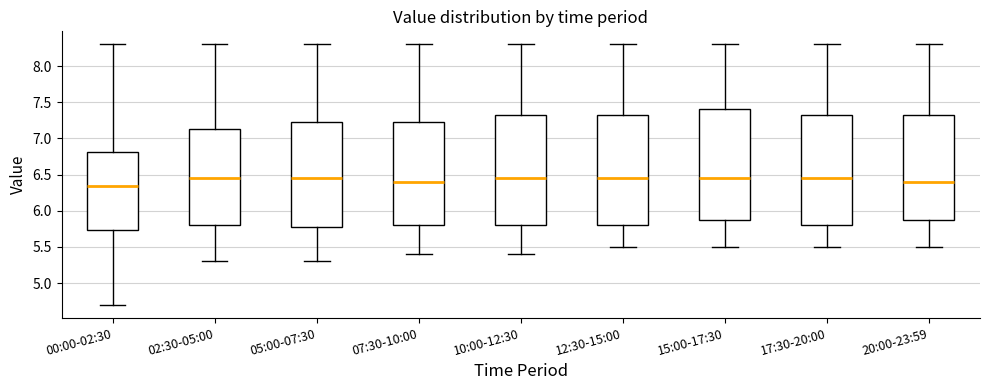

Reading left to right, transcribe this box plot: for each box, give where its median line is, the range the box spans, and where its two whiskers end, as read against the y-axis. The values are not printed on the chart, so give them approximately, as read against the axis.

00:00-02:30: median 6.35, box 5.75 to 6.80, whiskers 4.70 to 8.30
02:30-05:00: median 6.45, box 5.80 to 7.15, whiskers 5.30 to 8.30
05:00-07:30: median 6.45, box 5.80 to 7.25, whiskers 5.30 to 8.30
07:30-10:00: median 6.40, box 5.80 to 7.25, whiskers 5.40 to 8.30
10:00-12:30: median 6.45, box 5.80 to 7.35, whiskers 5.40 to 8.30
12:30-15:00: median 6.45, box 5.80 to 7.35, whiskers 5.50 to 8.30
15:00-17:30: median 6.45, box 5.90 to 7.40, whiskers 5.50 to 8.30
17:30-20:00: median 6.45, box 5.80 to 7.35, whiskers 5.50 to 8.30
20:00-23:59: median 6.40, box 5.90 to 7.35, whiskers 5.50 to 8.30